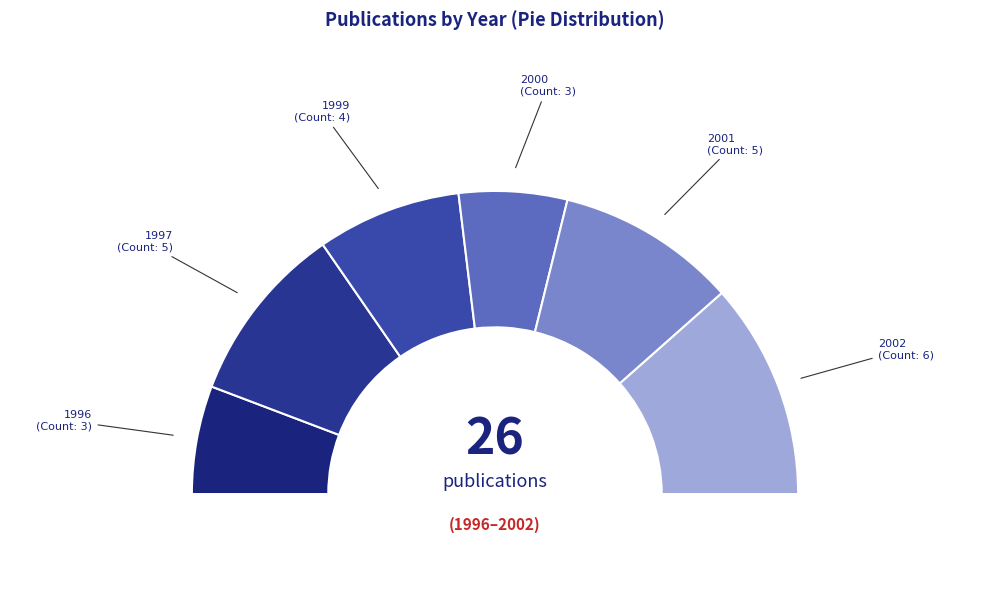

Is it true that 1997 is 25% of the pie?

False